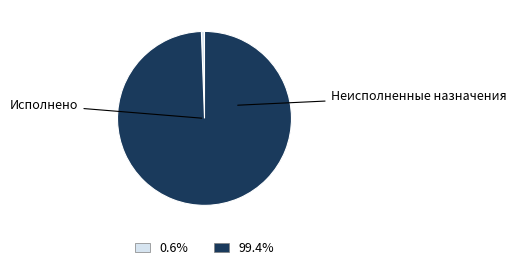

Does any single category account for the majority?

Yes